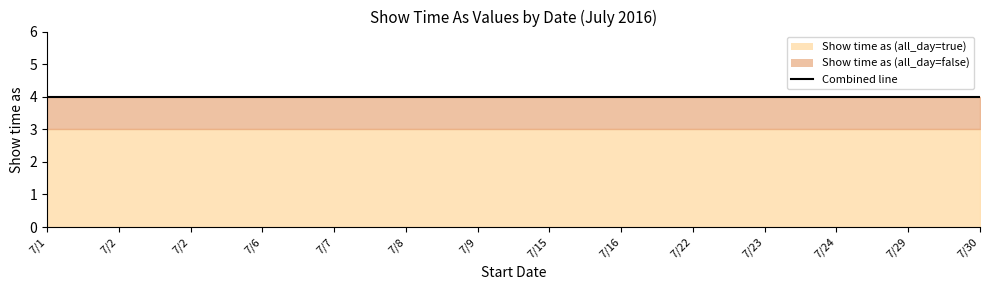

What is the spread (max minus min) of values at 7/9?

1